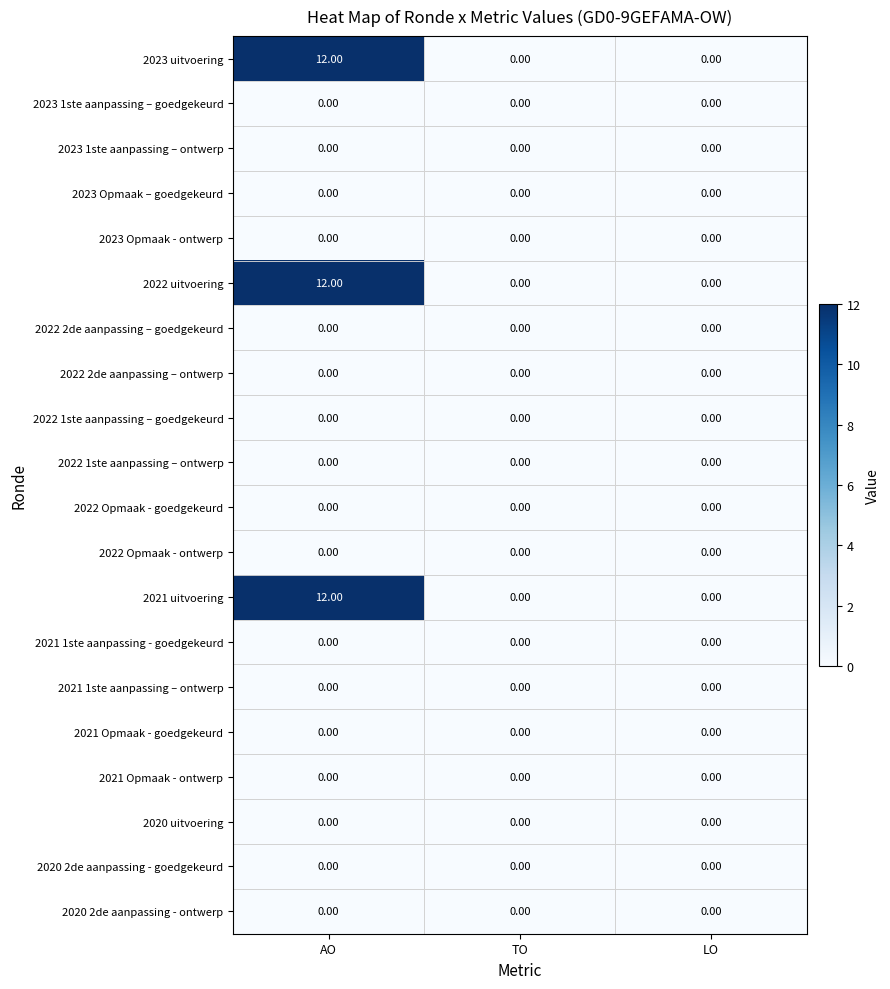

At how many categories does at least one series exceed 2?

1